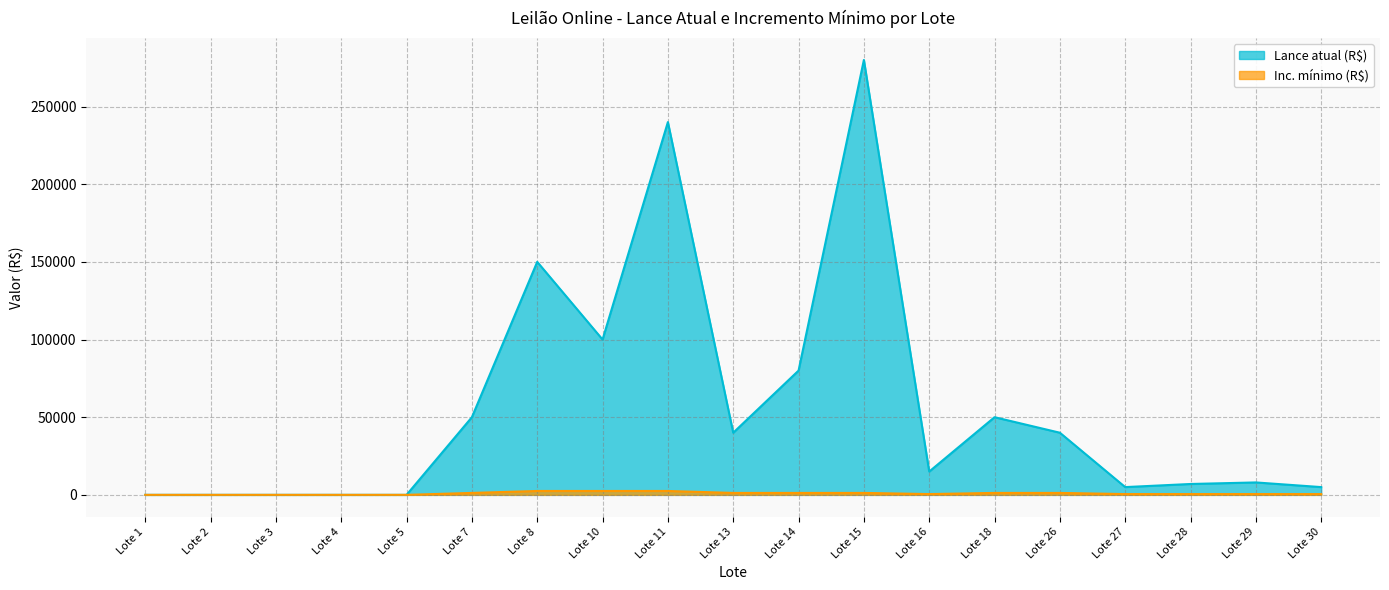

True or false: Lance atual (R$) has a value of 421241.0 at Lote 15.

False